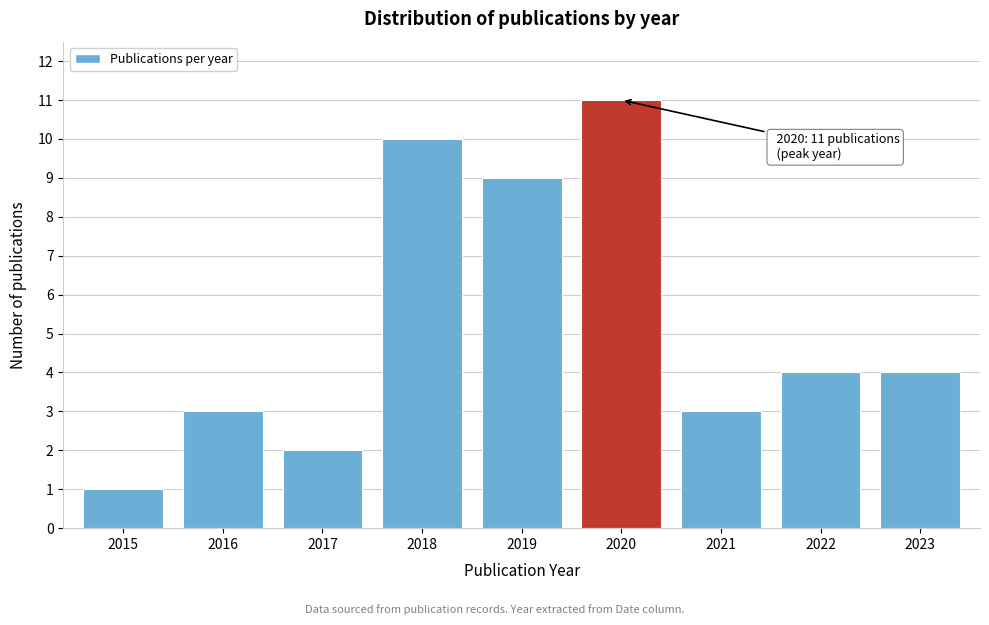

Reading right to left, extract all data points from this chart.

4	4	3	11	9	10	2	3	1